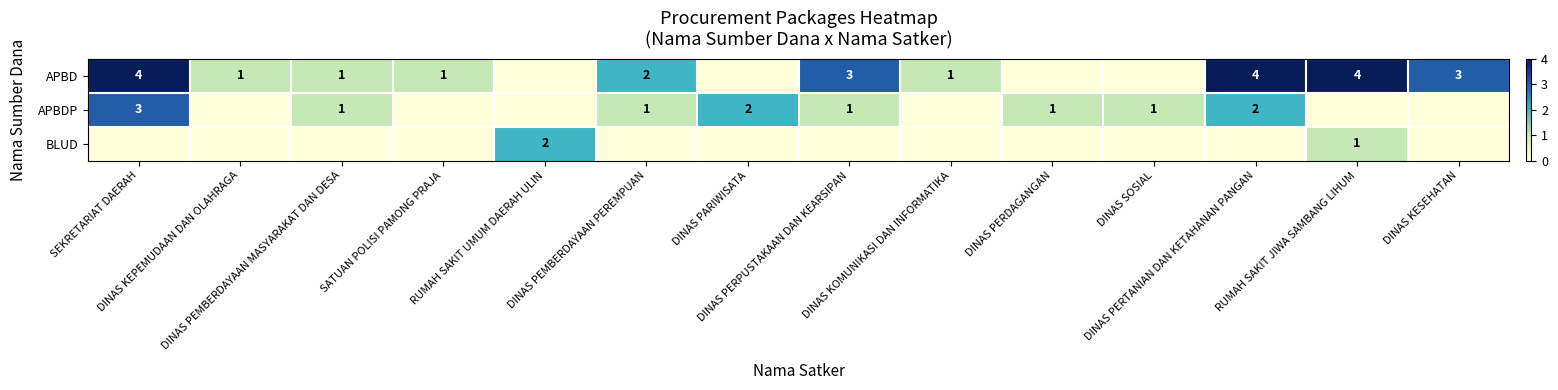

Where is APBDP nearest to the value 1?

DINAS PEMBERDAYAAN MASYARAKAT DAN DESA